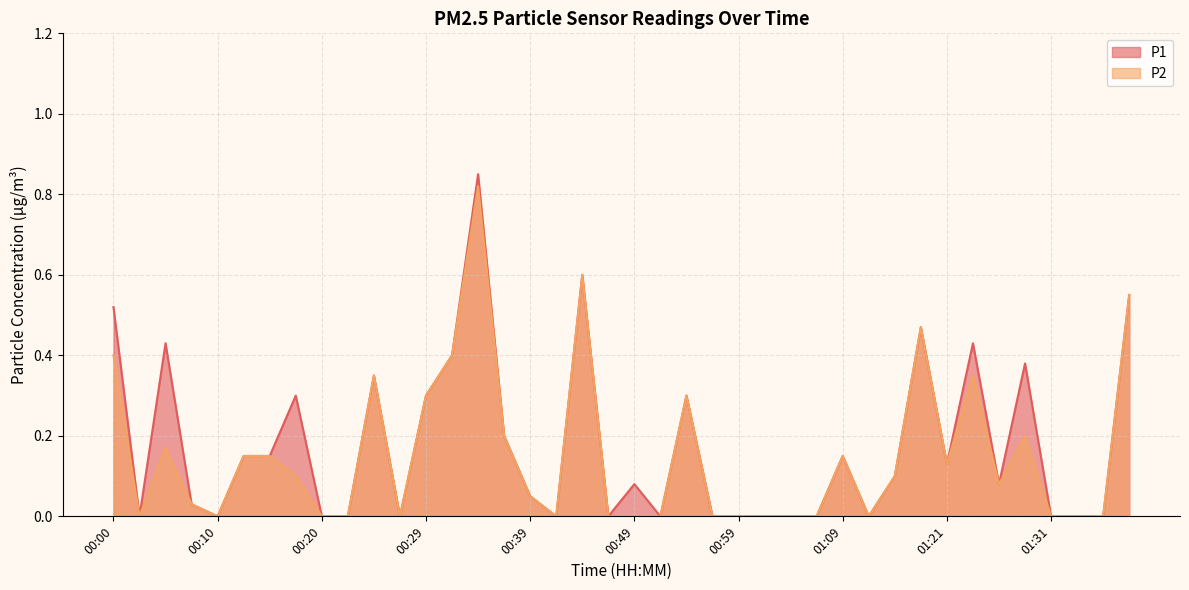

What is the sum of the P1 values at 01:24 and 00:00?

0.9